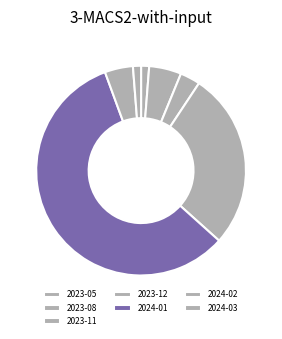

What is the largest slice in the pie chart?

2024-01